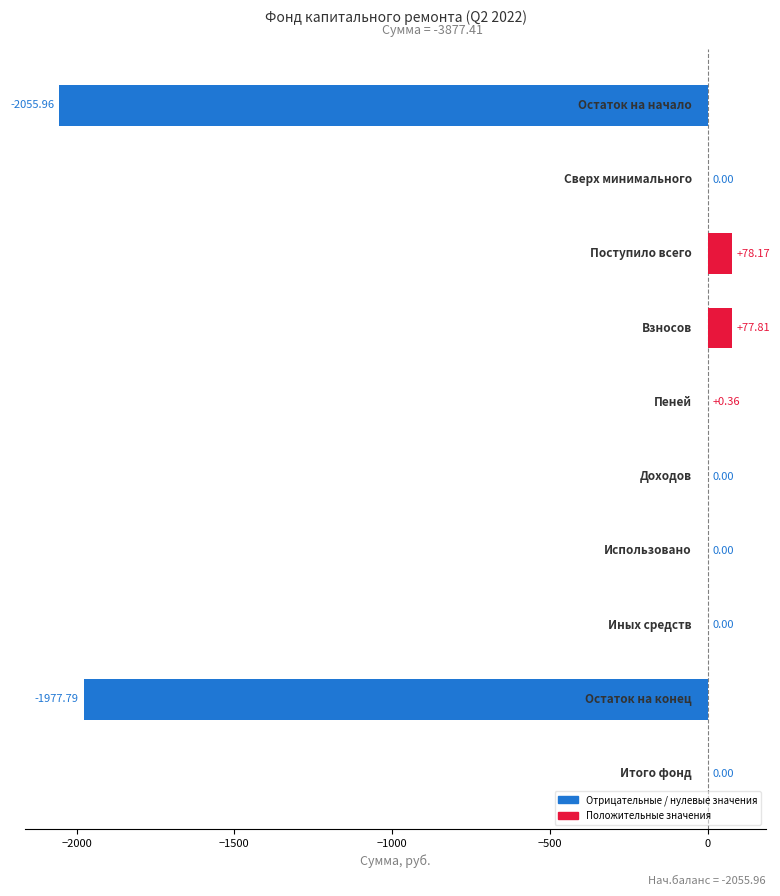

What is the difference between the second highest and second lowest values?

2055.6